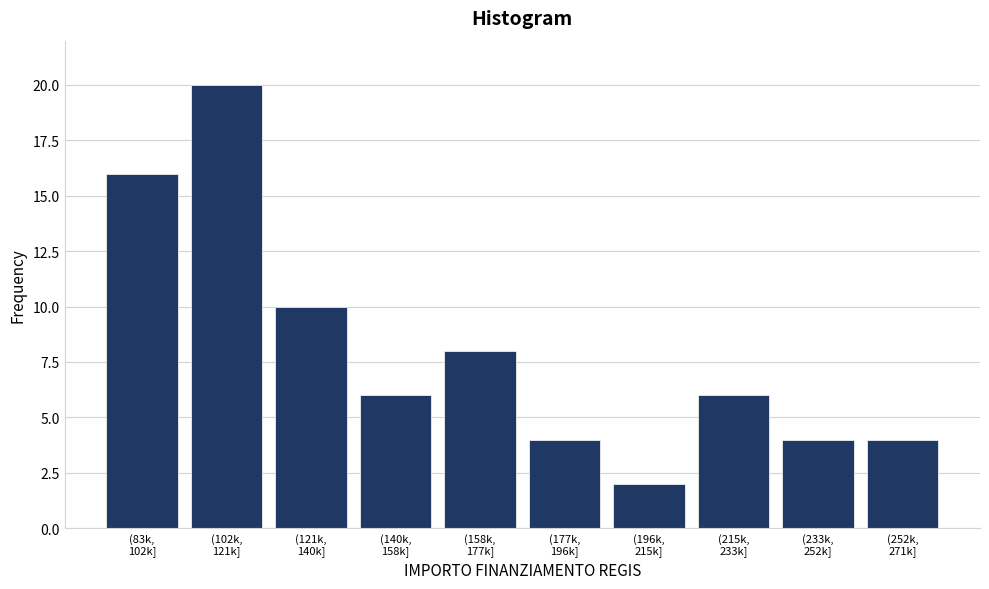

Reading right to left, what are all the values shown in this chart?

4	4	6	2	4	8	6	10	20	16